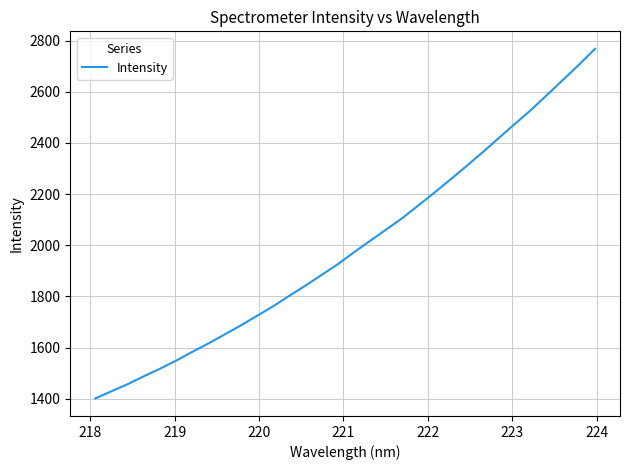

What is the maximum value shown in the chart?

2768.0